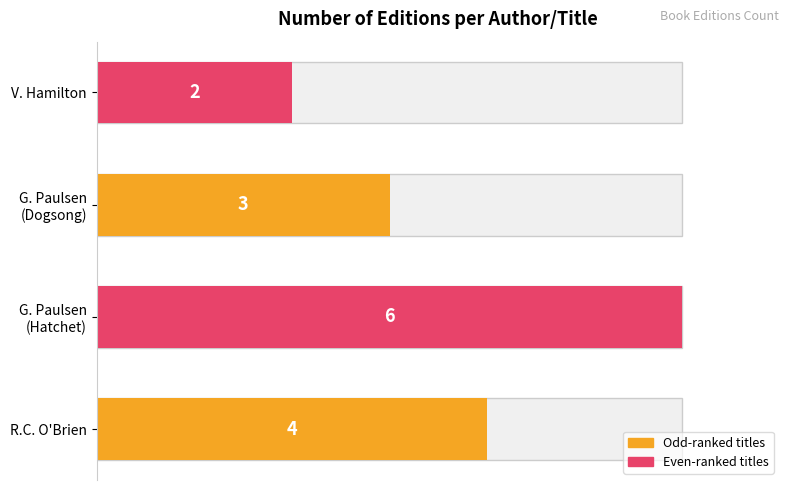

What is the approximate value at G. Paulsen (Hatchet)?

6